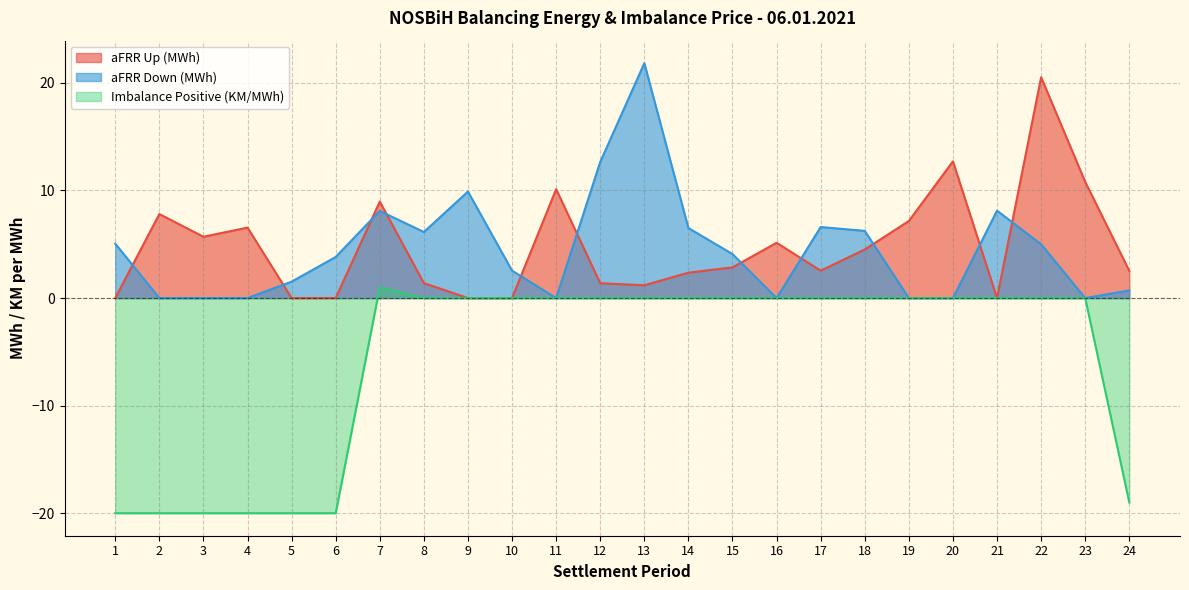

What is the difference between the highest and lowest values at 1?

25.1